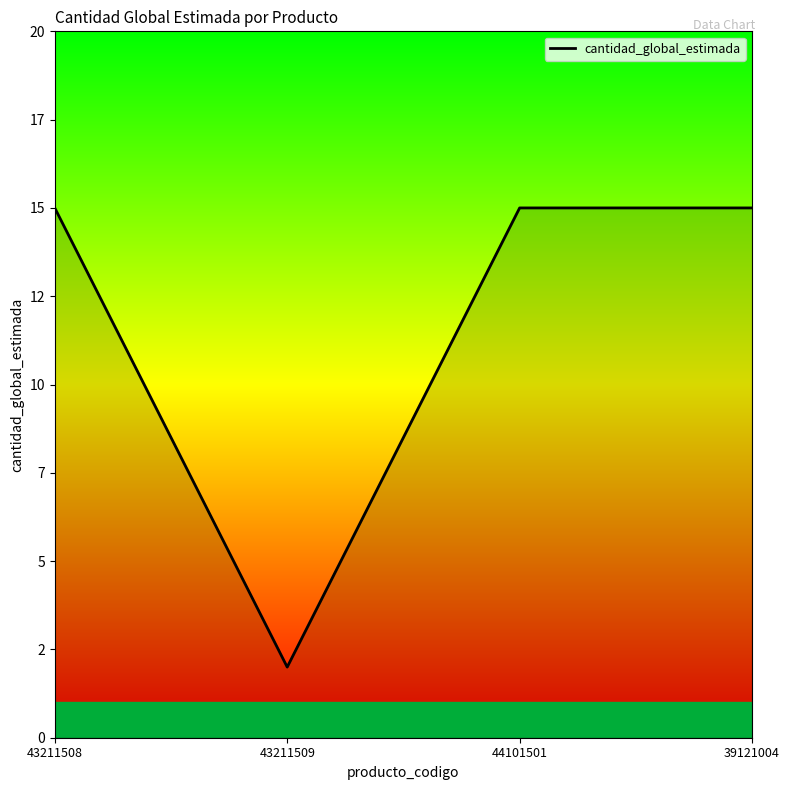

The chart shows a value of 7 at 43211508. True or false?

False